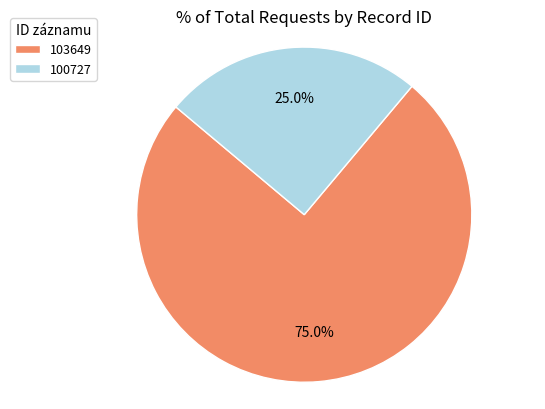

How many segments does this pie chart have?

2